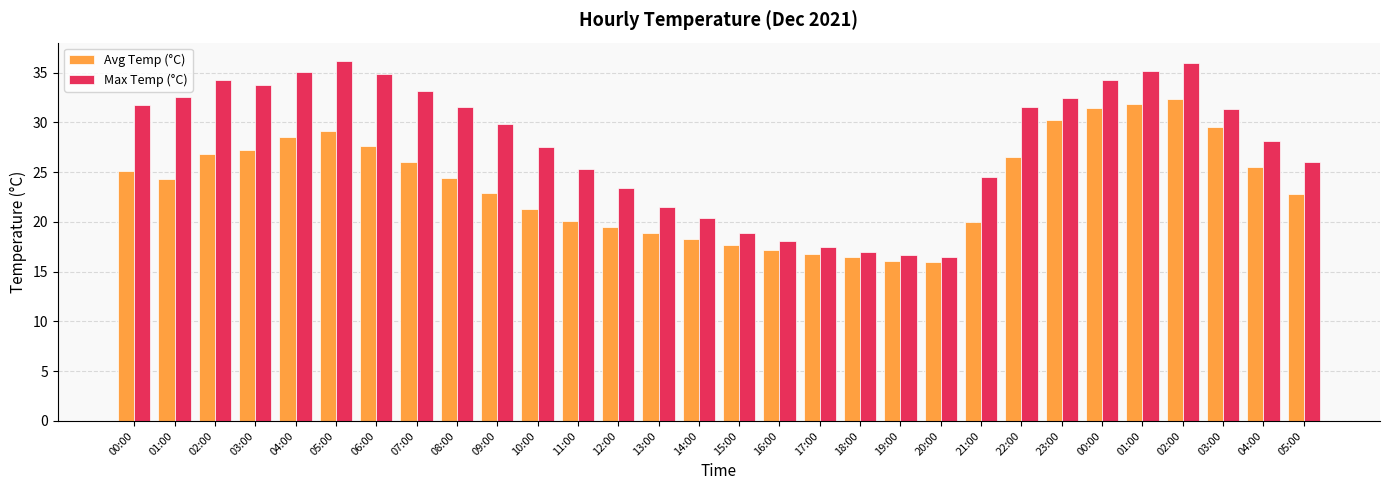

How many groups of bars are there?

30